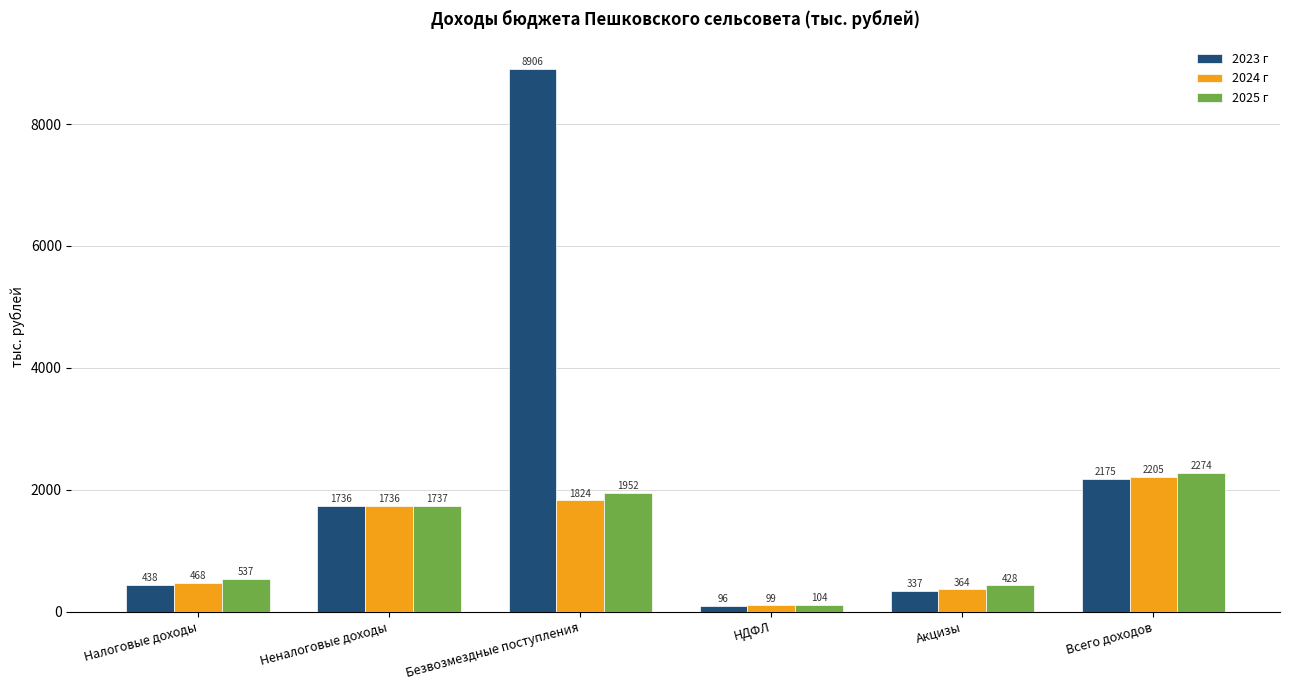

List the series in order of their peak value, lowest first.

2024 г, 2025 г, 2023 г